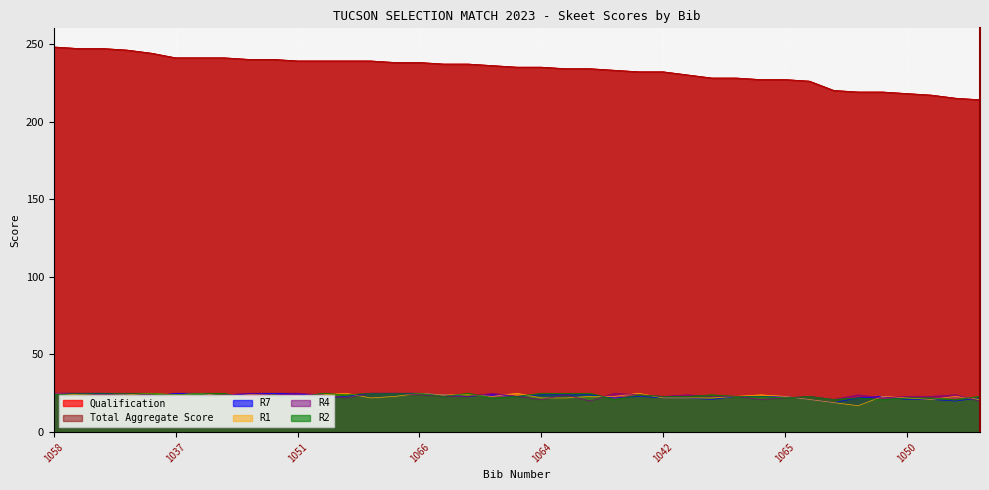

At 1042, list the series in order from largest to smallest.

Qualification, Total Aggregate Score, R4, R2, R7, R1